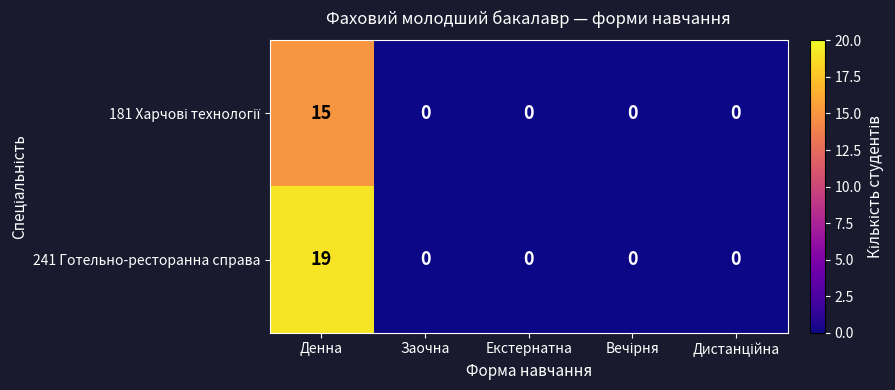

What is the highest value of the 241 Готельно-ресторанна справа series?

19